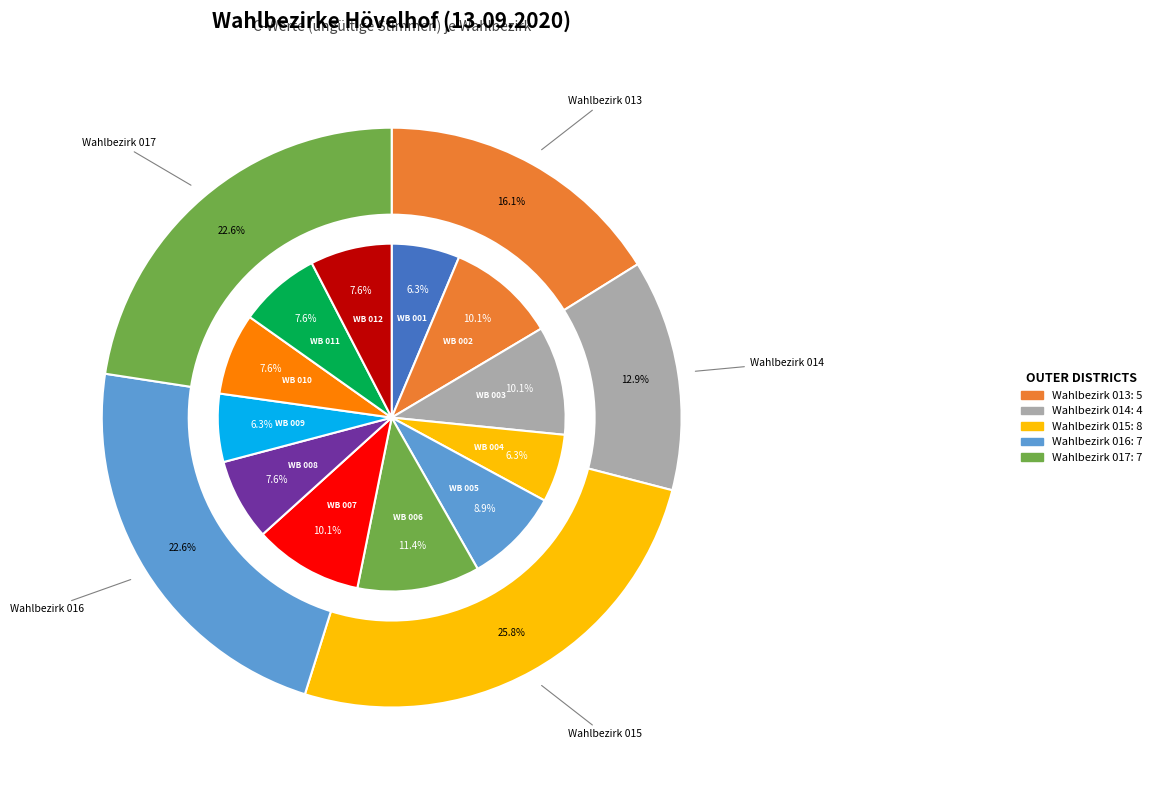

To the nearest percent, what is the difference between the Wahlbezirk 011 and Wahlbezirk 009 slice percentages?

1%